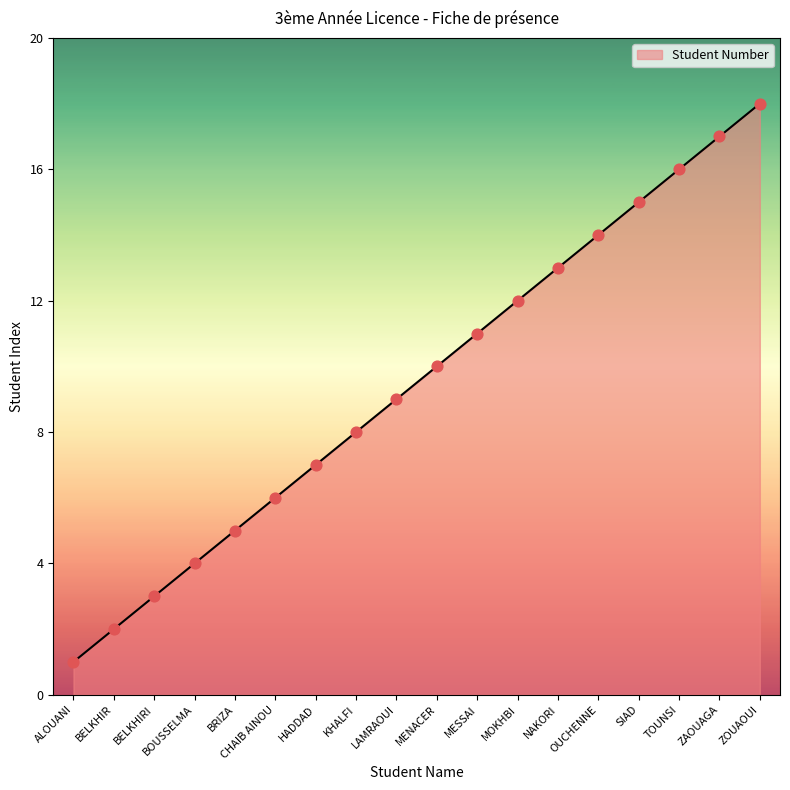

Which has a higher value, LAMRAOUI or ZAOUAGA?

ZAOUAGA